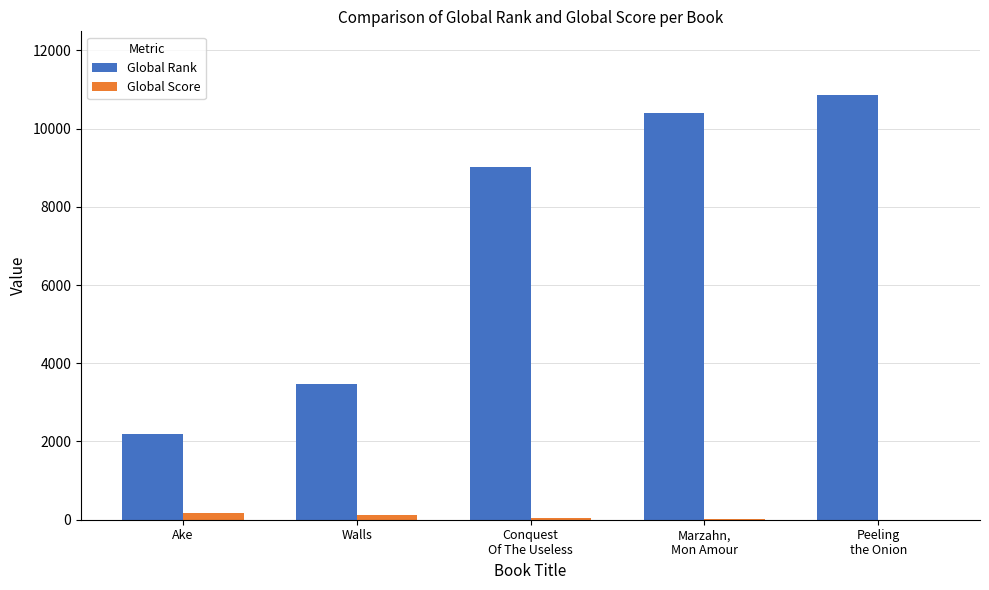

What is the sum of all Global Rank values?

35933